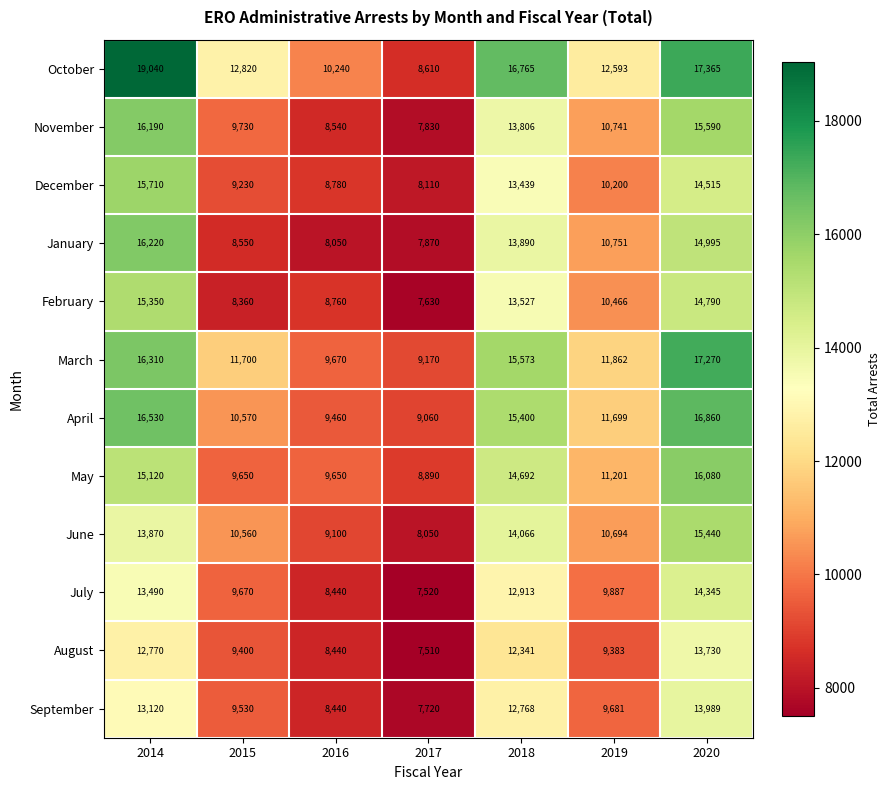

What is the sum of the August values at 2017 and 2018?

19851